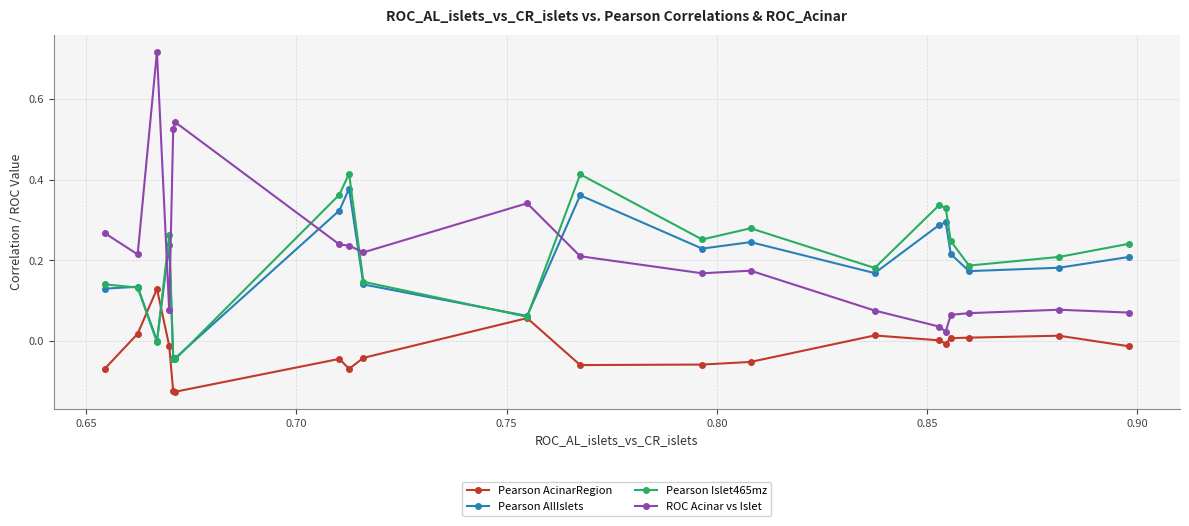

Which series has the largest range (max minus min)?

ROC Acinar vs Islet